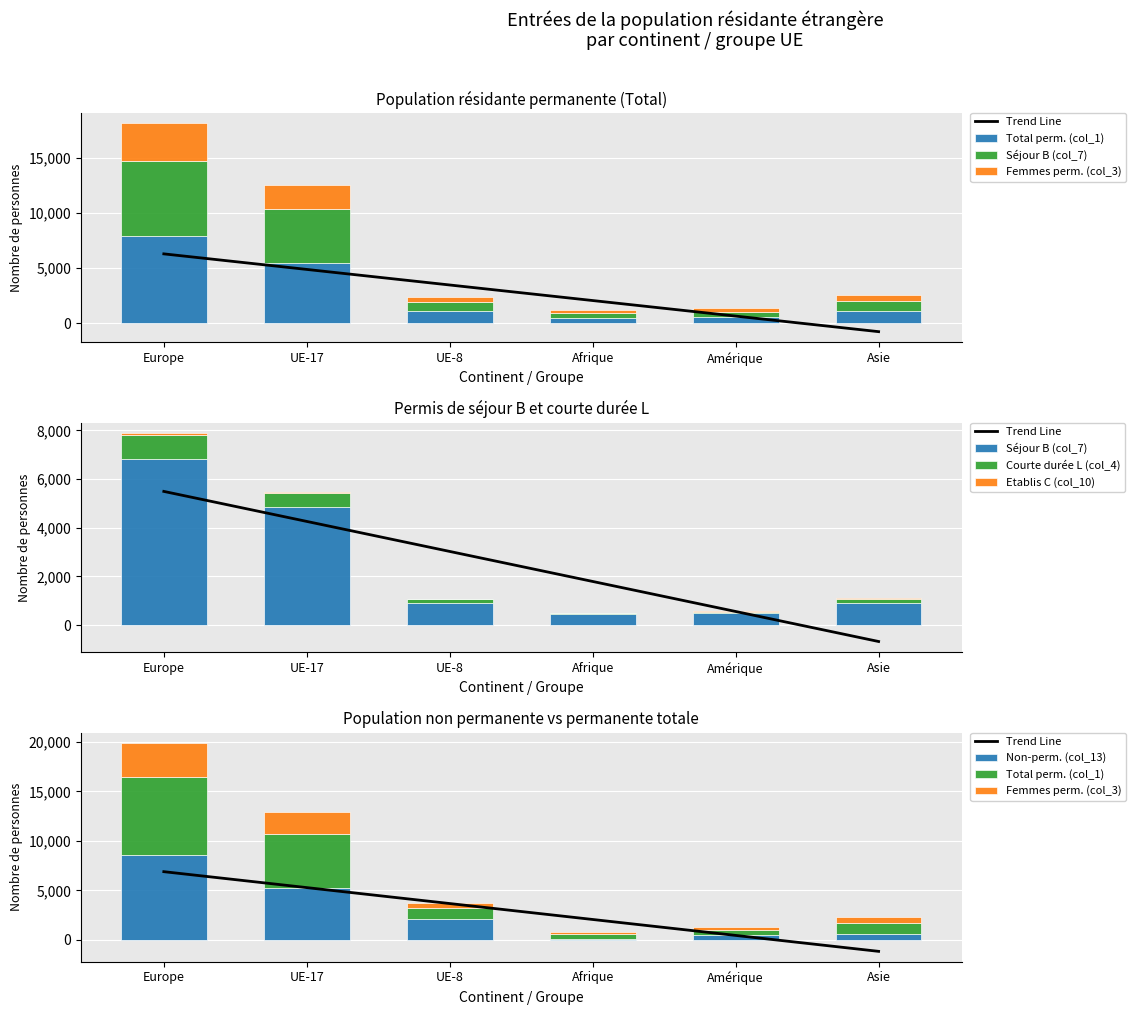

Reading left to right, list all the values displayed in this chart.

Total perm. (col_1): Europe=7891	UE-17=5483	UE-8=1069	Afrique=494	Amérique=557	Asie=1091
Séjour B (col_7): Europe=6835	UE-17=4863	UE-8=894	Afrique=468	Amérique=485	Asie=905
Non-perm. (col_13): Europe=8605	UE-17=5261	UE-8=2148	Afrique=89	Amérique=484	Asie=611
Courte durée L (col_4): Europe=965	UE-17=551	UE-8=175	Afrique=12	Amérique=56	Asie=182
Etablis C (col_10): Europe=91	UE-17=69	UE-8=0	Afrique=14	Amérique=16	Asie=4
Femmes perm. (col_3): Europe=3400	UE-17=2222	UE-8=459	Afrique=247	Amérique=309	Asie=573